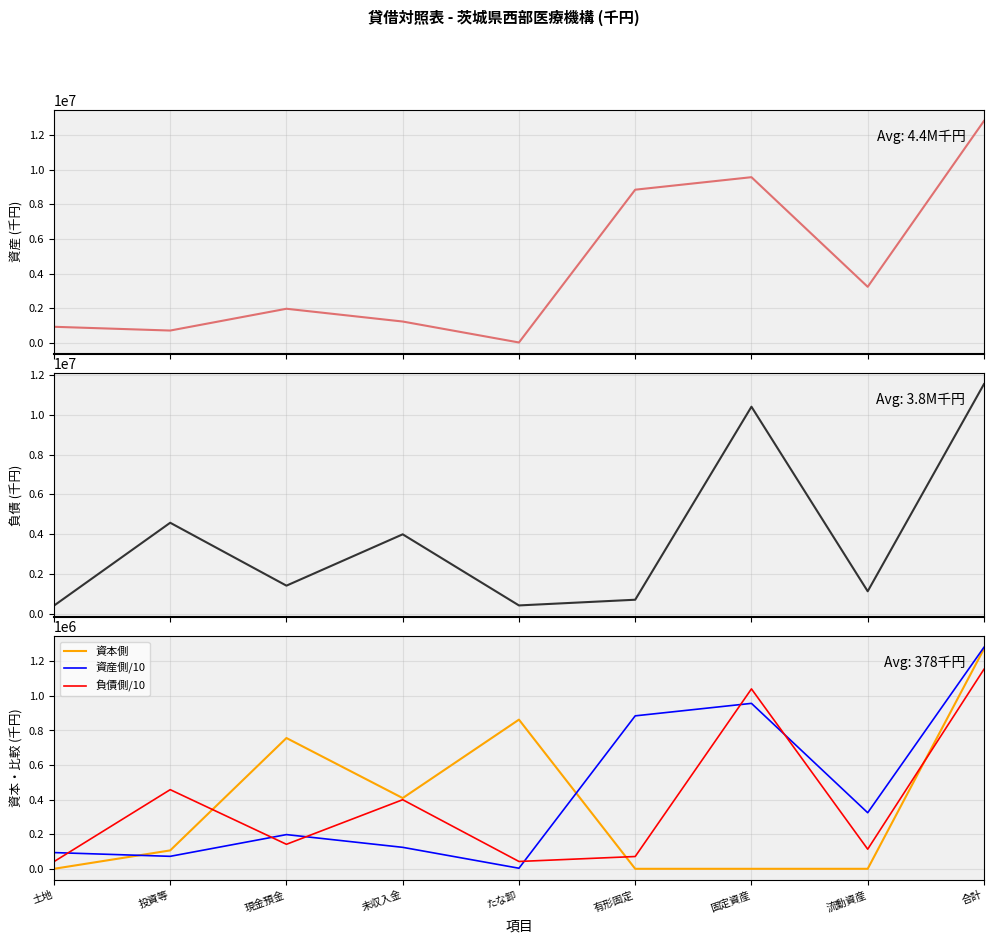

What is the label of the 7th point from the left?

固定資産